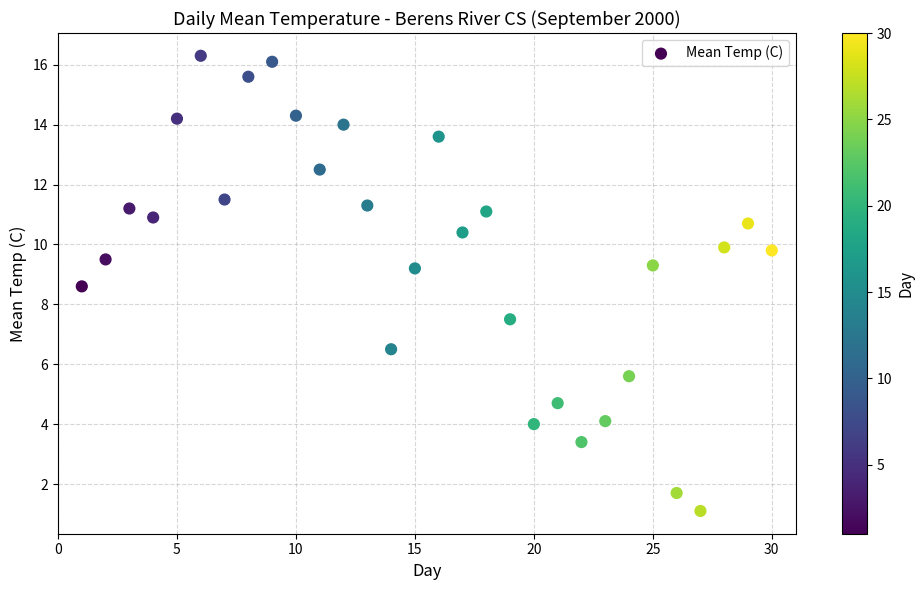

What is the range of Y values (max minus min)?

15.2